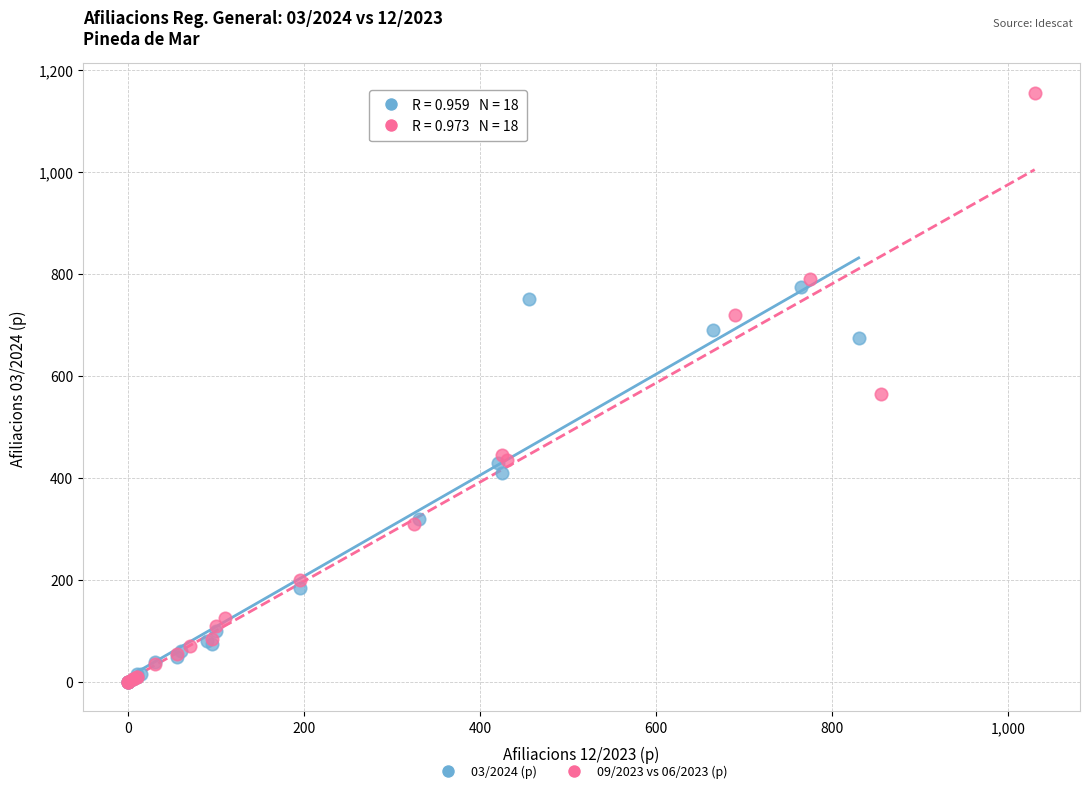

Which series contains the highest Y value?

09/2023 vs 06/2023 (p)